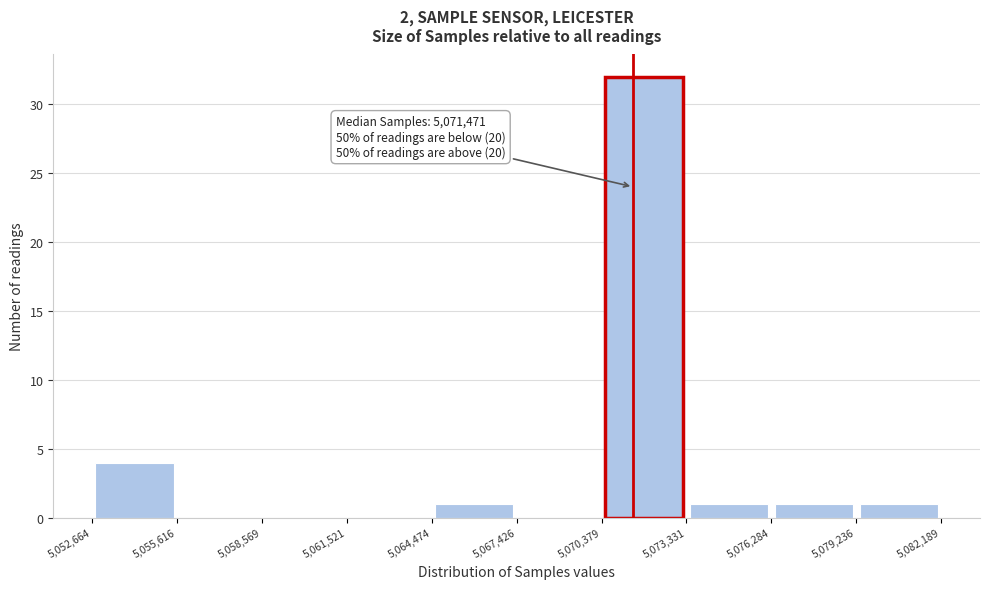

Which range on the x-axis has the tallest bar?

5,070,379 to 5,073,331